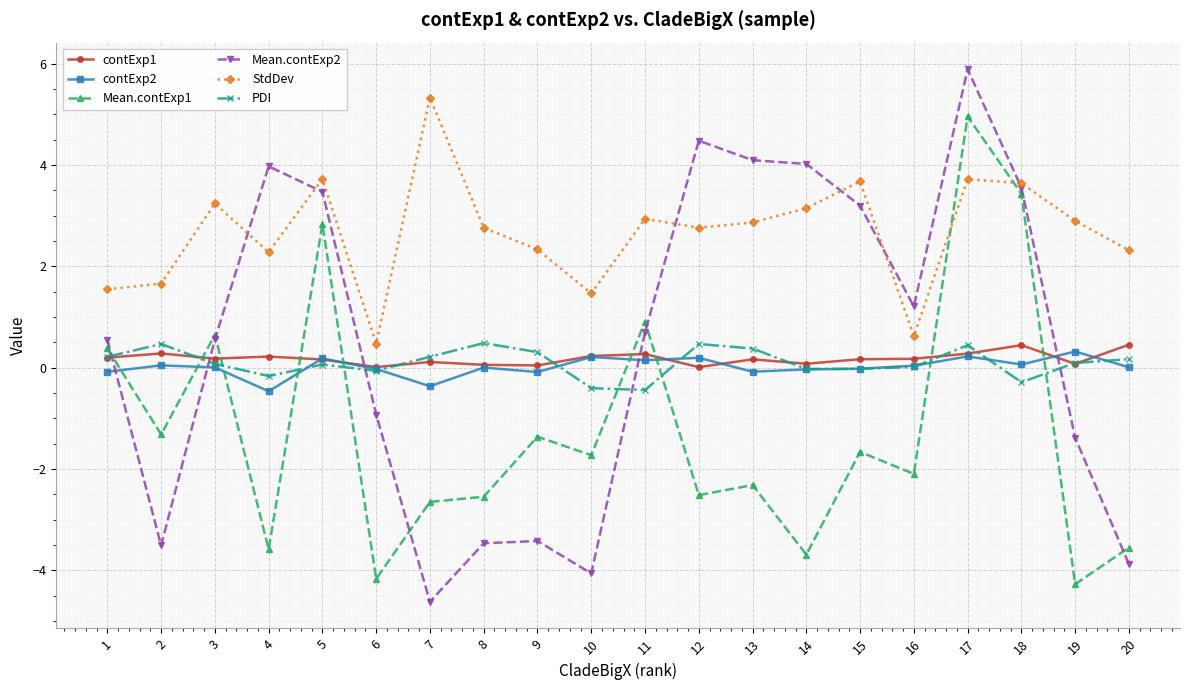

Which series has the largest total across all categories?

StdDev